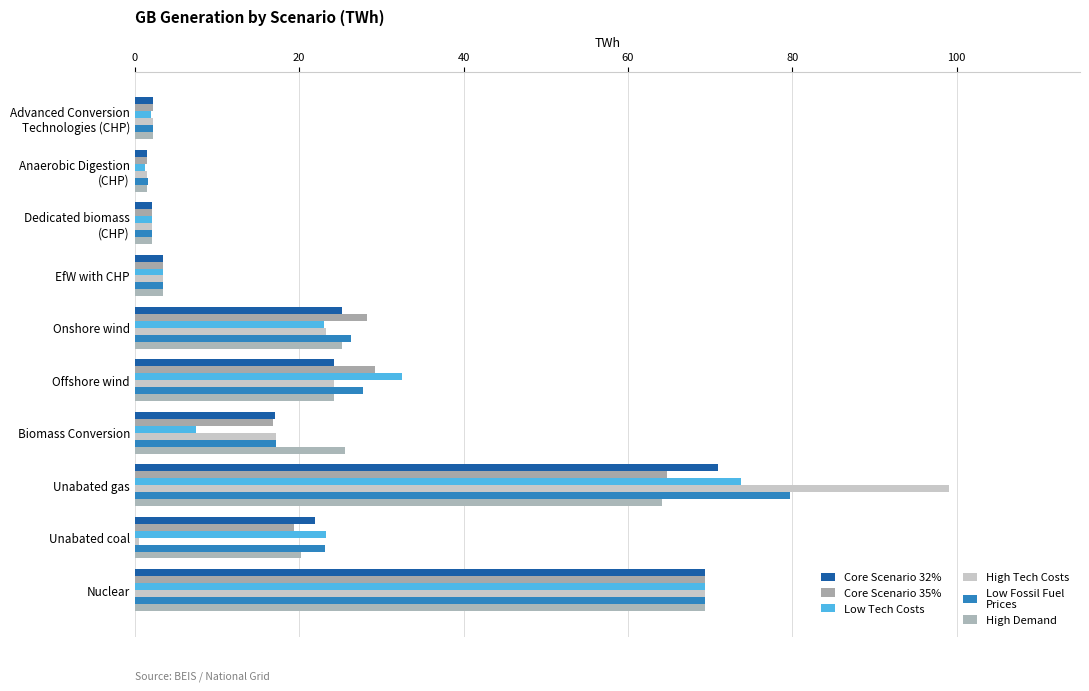

Count the number of data series in this chart.

6